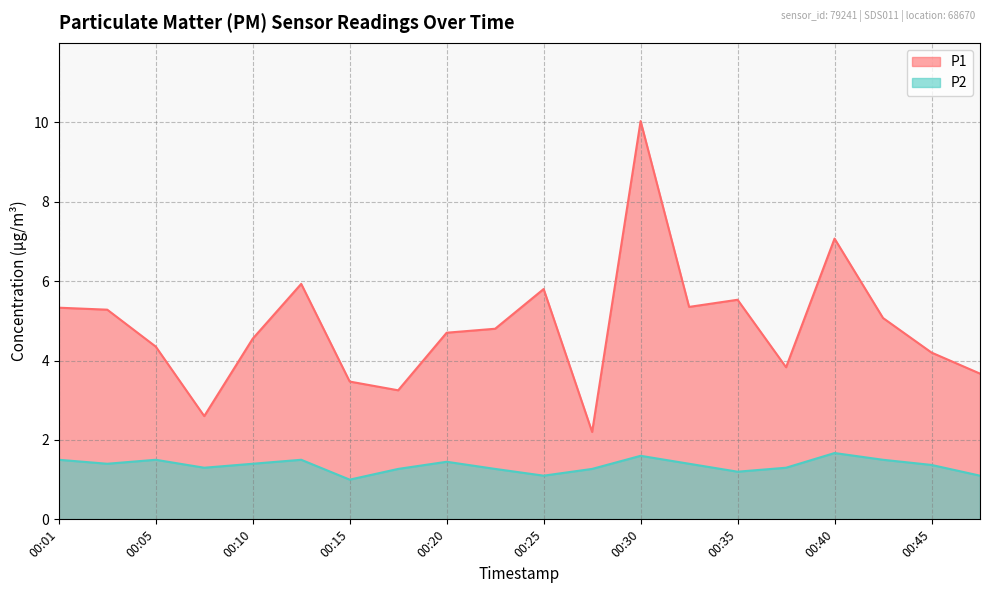

True or false: P2 and P1 cross at least once.

False